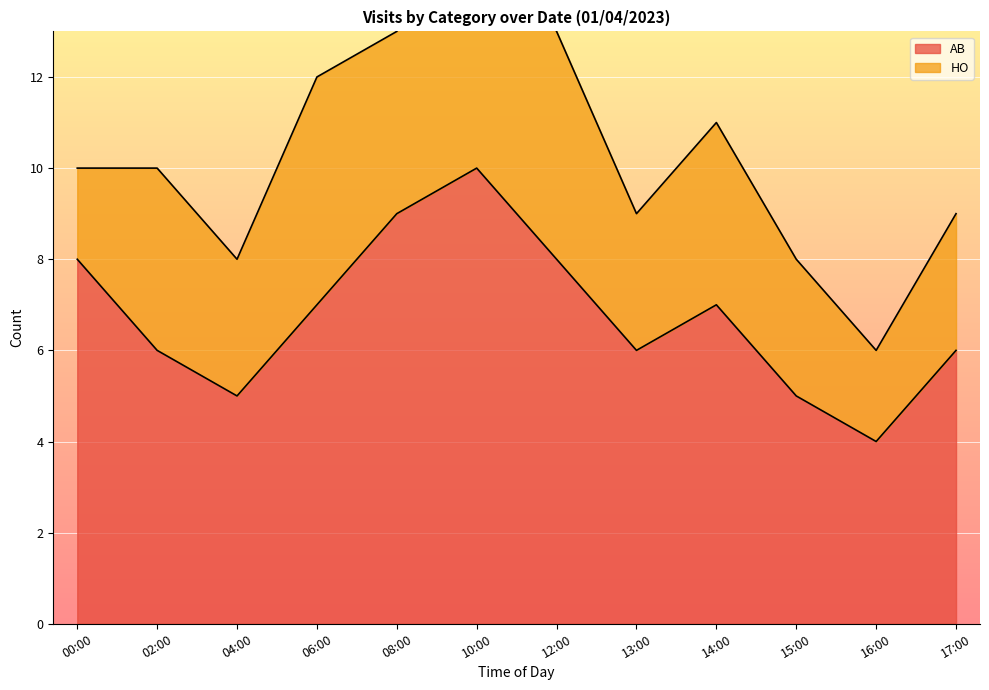

Where is the data nearest to the value 7?

06:00